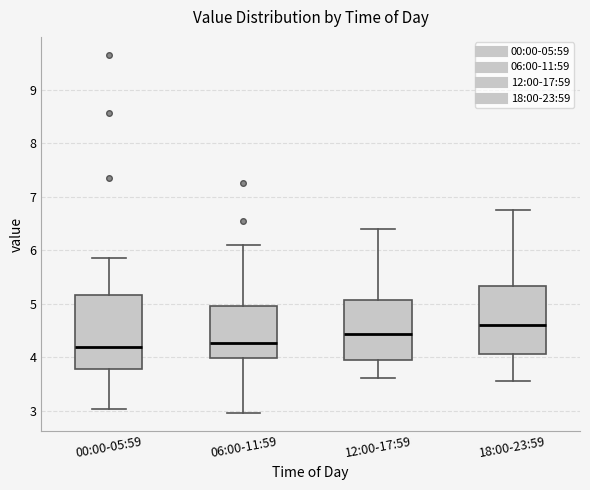

Where does the lower whisker of the box for 18:00-23:59 end on the y-axis? The values are not printed on the chart, so give them approximately, as read against the axis.

3.6